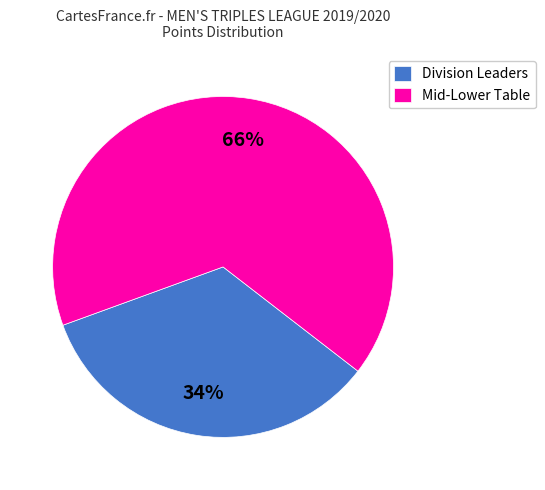

What is the largest slice in the pie chart?

Mid-Lower Table